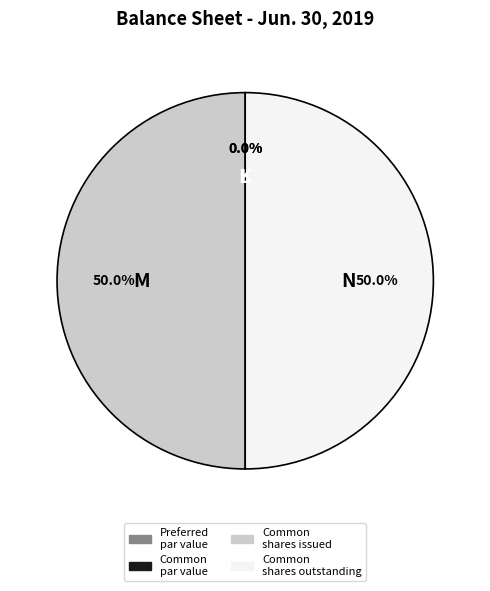

Is there a majority slice in this chart?

No